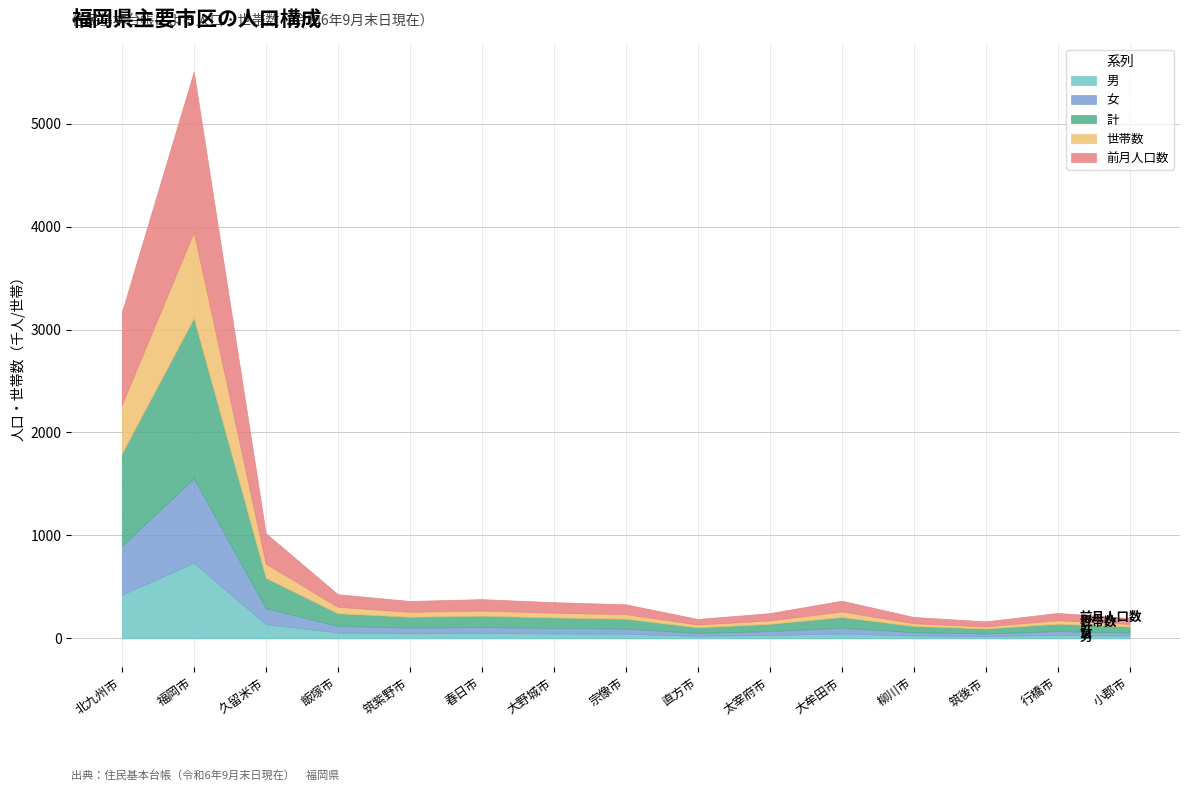

What is the average value of the 前月人口数 series?

250185